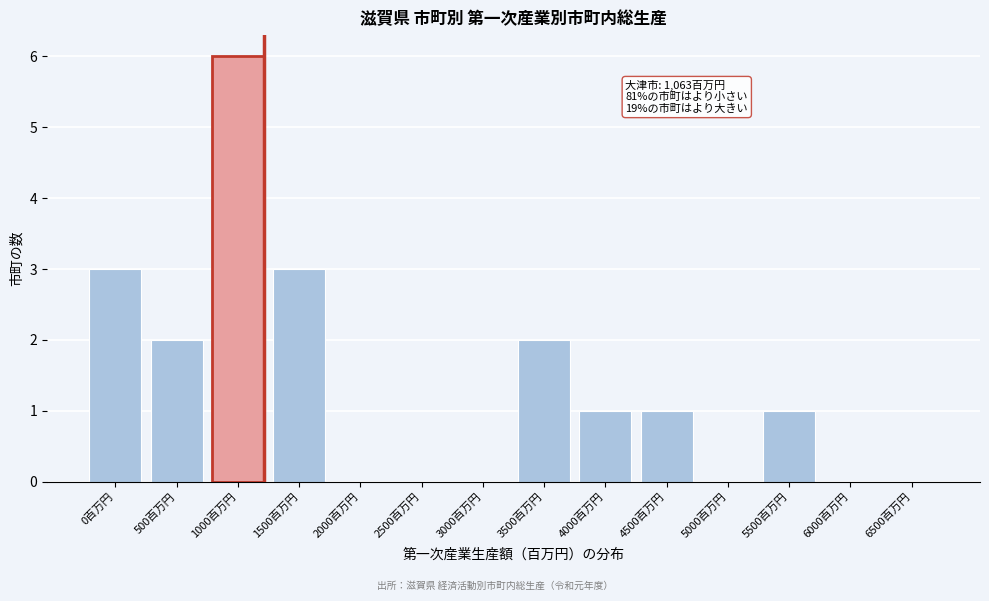

Reading left to right, extract all data points from this chart.

0百万円=3	500百万円=2	1000百万円=6	1500百万円=3	2000百万円=0	2500百万円=0	3000百万円=0	3500百万円=2	4000百万円=1	4500百万円=1	5000百万円=0	5500百万円=1	6000百万円=0	6500百万円=0